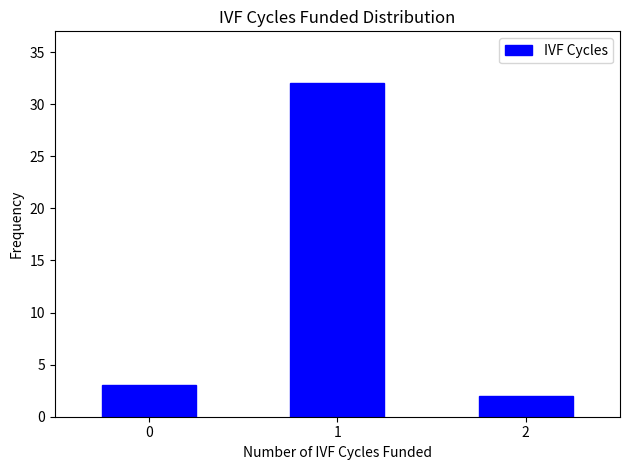

Reading left to right, what are all the values shown in this chart?

0=3	1=32	2=2